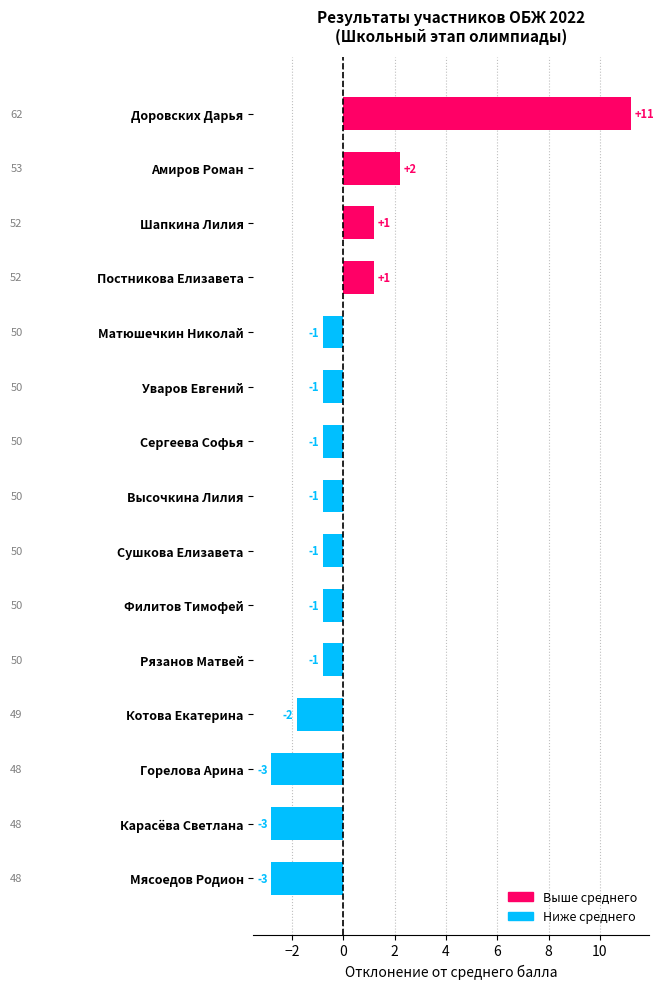

List the labels in order of value, largest first.

Доровских Дарья, Амиров Роман, Шапкина Лилия, Постникова Елизавета, Матюшечкин Николай, Уваров Евгений, Сергеева Софья, Высочкина Лилия, Сушкова Елизавета, Филитов Тимофей, Рязанов Матвей, Котова Екатерина, Горелова Арина, Карасёва Светлана, Мясоедов Родион